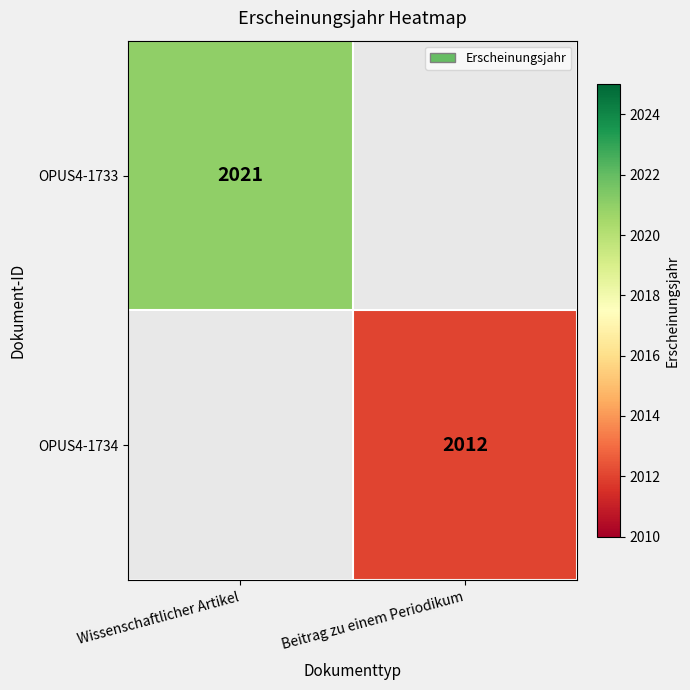

Is the value of OPUS4-1733 at Wissenschaftlicher Artikel greater than the value of OPUS4-1734 at Beitrag zu einem Periodikum?

Yes